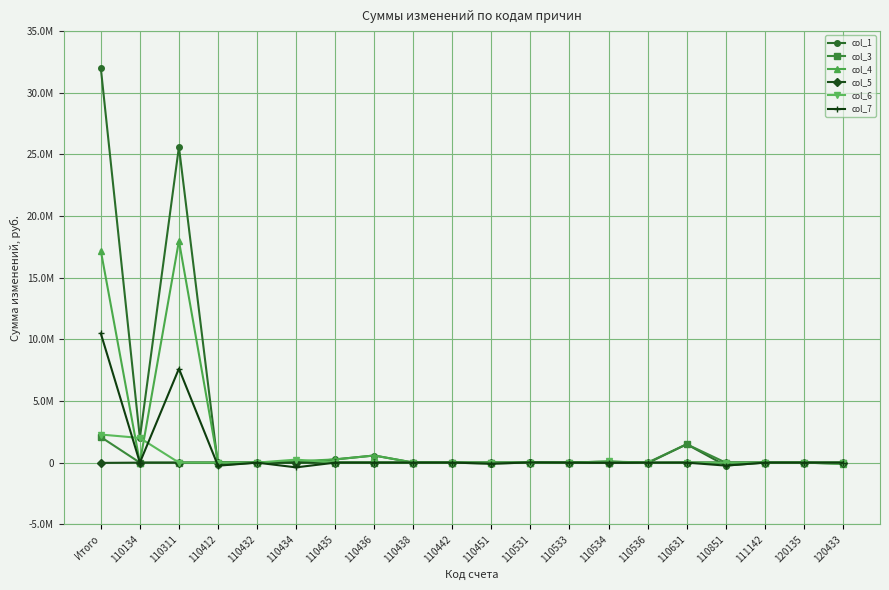

True or false: col_6 and col_5 cross at least once.

False